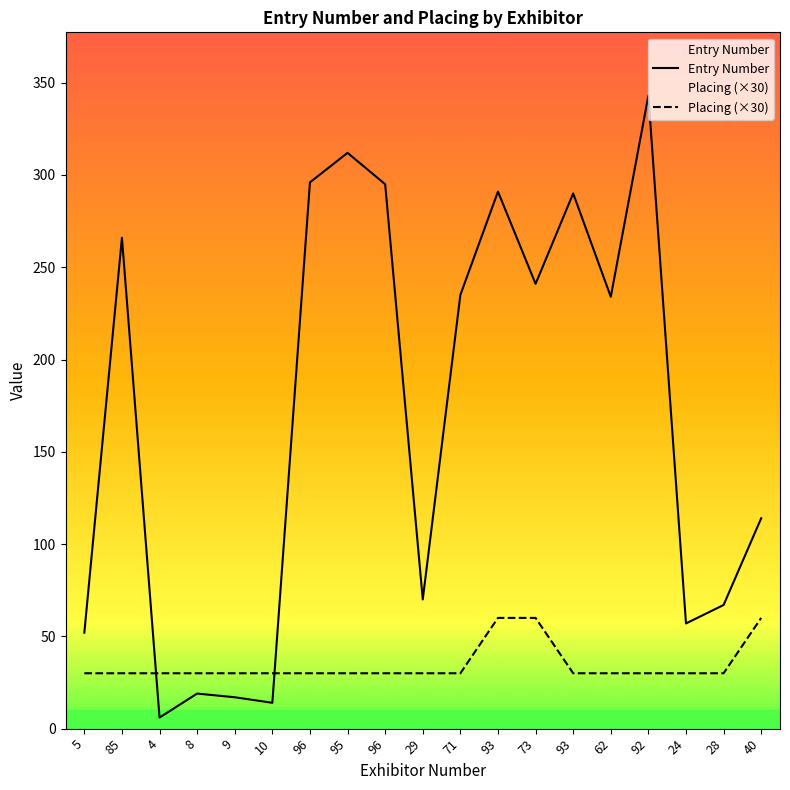

Reading left to right, extract all data points from this chart.

Entry Number: 52	266	6	19	17	14	296	312	295	70	235	291	241	290	234	343	57	67	114
Placing (×30): 30	30	30	30	30	30	30	30	30	30	30	60	60	30	30	30	30	30	60